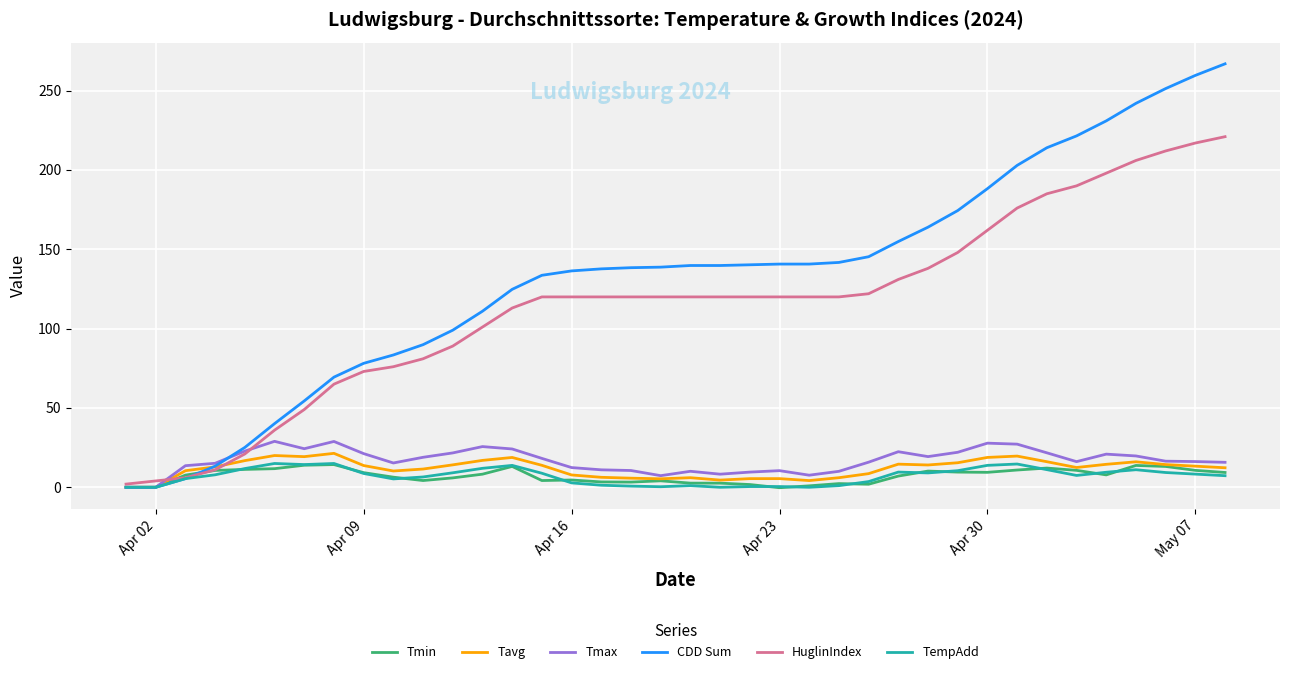

In Tmin, how many points are higher than both neighbors (excluding endpoints)?

8